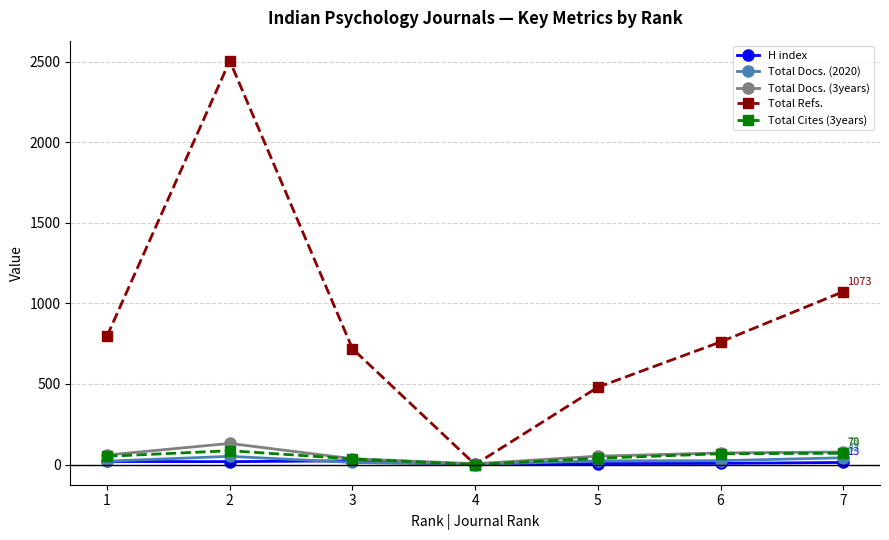

Between 5 and 6, which series saw the biggest shift?

Total Refs.